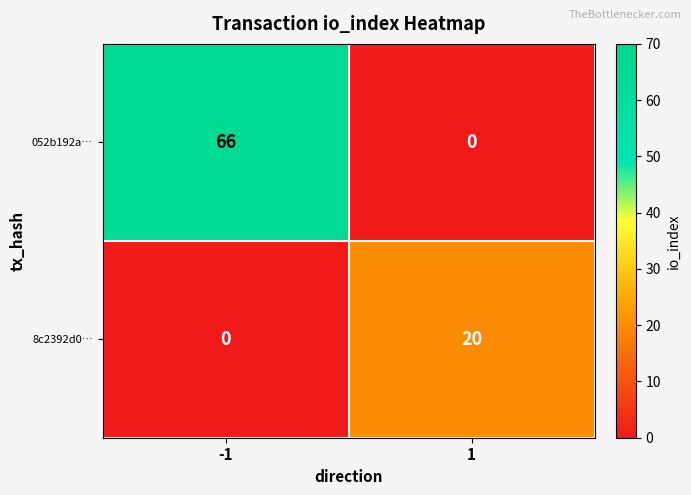

What is the greatest value displayed?

66